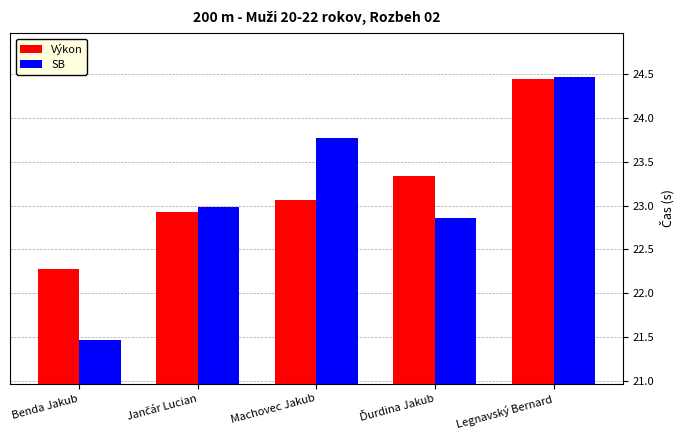

The Výkon series shows 23.1 at Machovec Jakub. True or false?

True